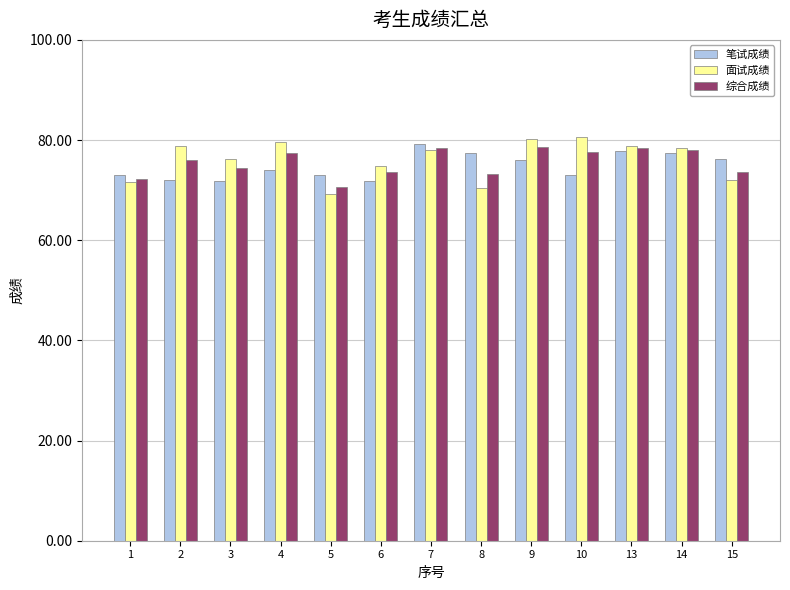

At which label does 综合成绩 first exceed 76?

2